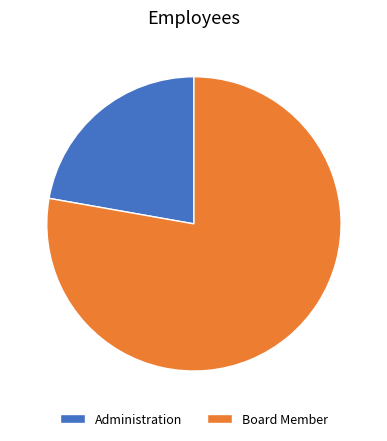

Between Board Member and Administration, which is larger?

Board Member